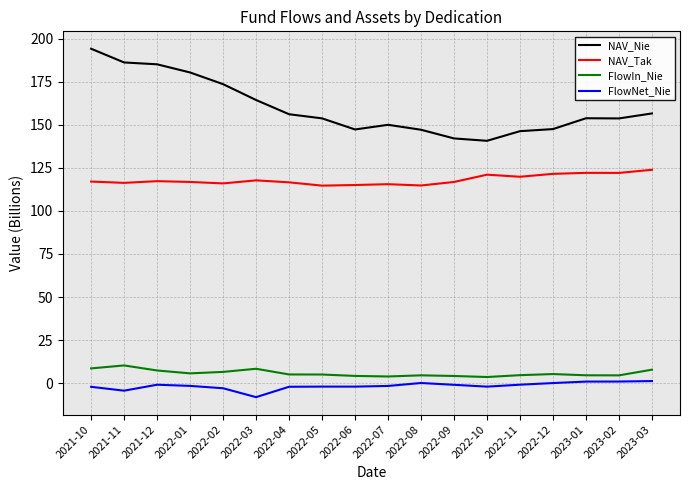

The FlowIn_Nie series shows 4.5 at 2022-08. True or false?

True